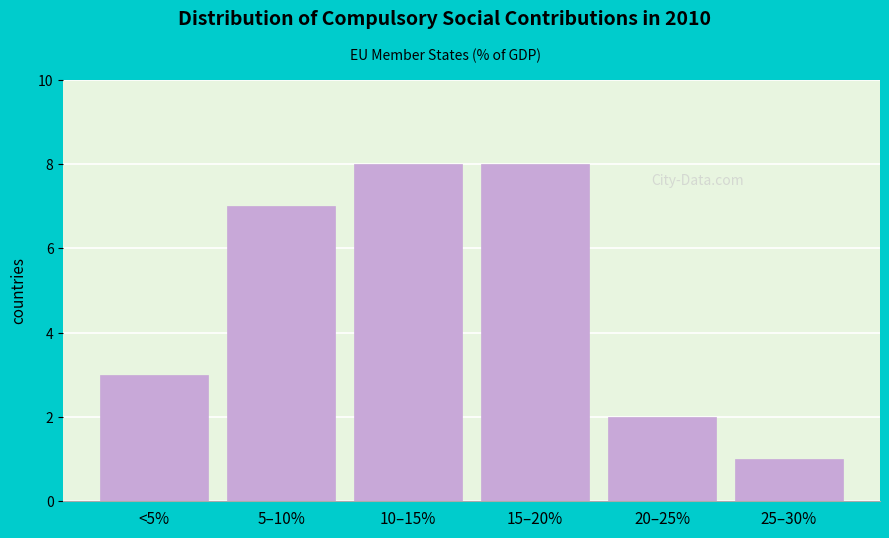

Reading left to right, transcribe all the data shown in this chart.

3	7	8	8	2	1